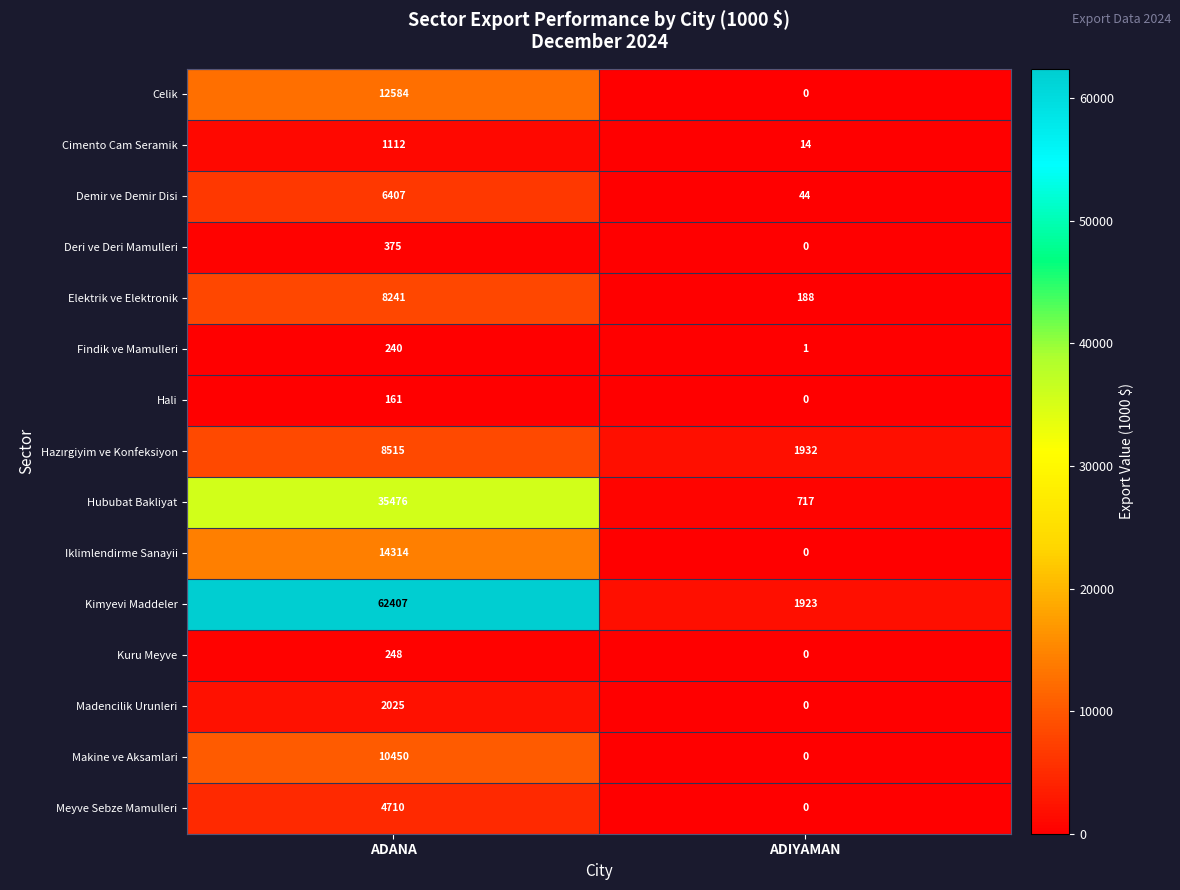

The Demir ve Demir Disi series shows 6407 at ADANA. True or false?

True